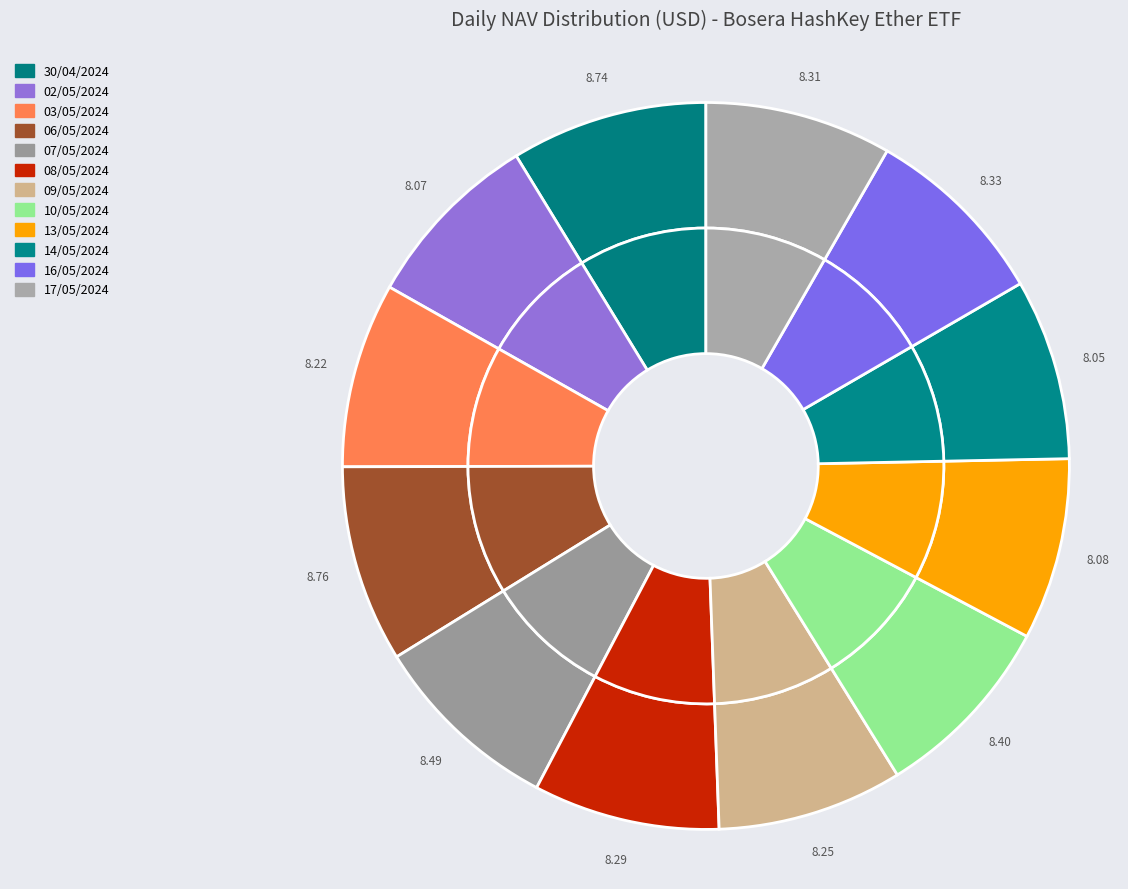

Which category has the smallest portion of the pie?

14/05/2024